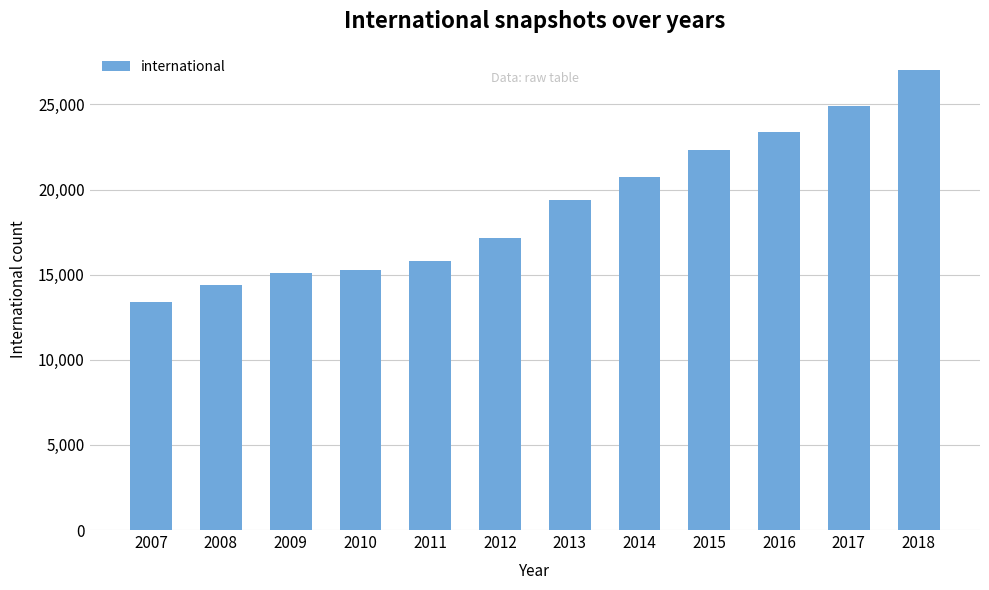

What is the change in value from 2012 to 2017?

+7755